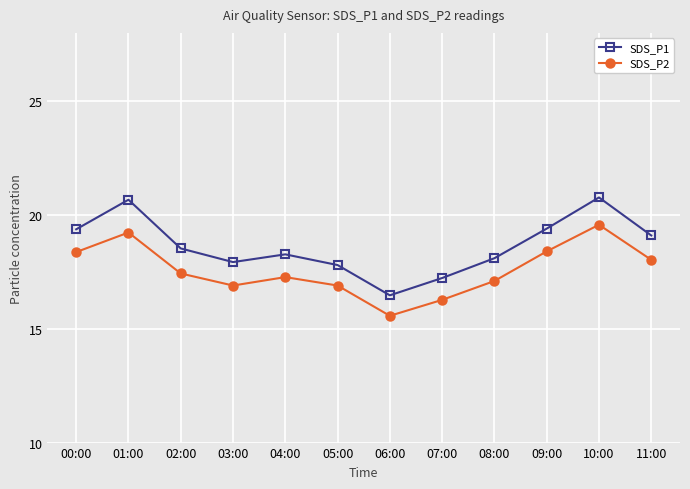

Does the chart have visible grid lines?

Yes